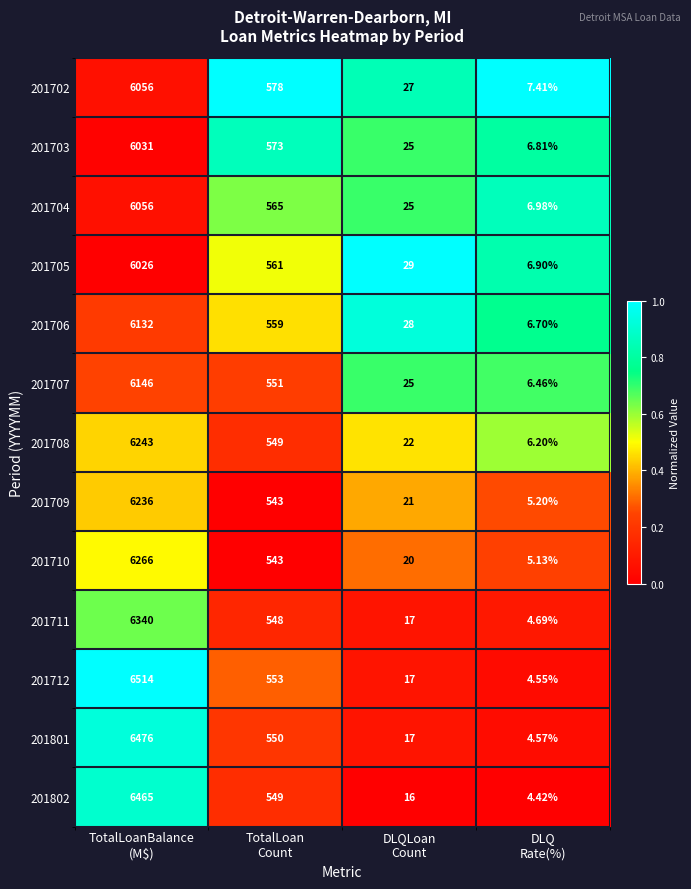

How many values in the 201704 series are below 565?

2